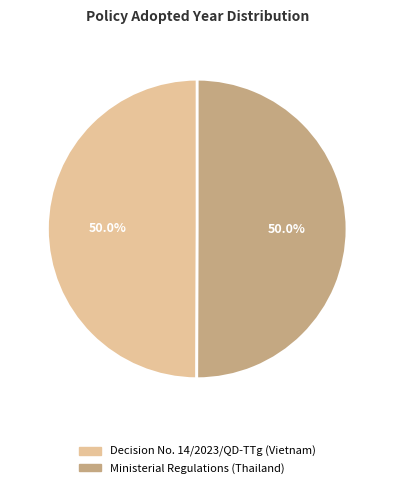

Do Decision No. 14/2023/QD-TTg (Vietnam) and Ministerial Regulations (Thailand) together represent more than half of the pie?

Yes